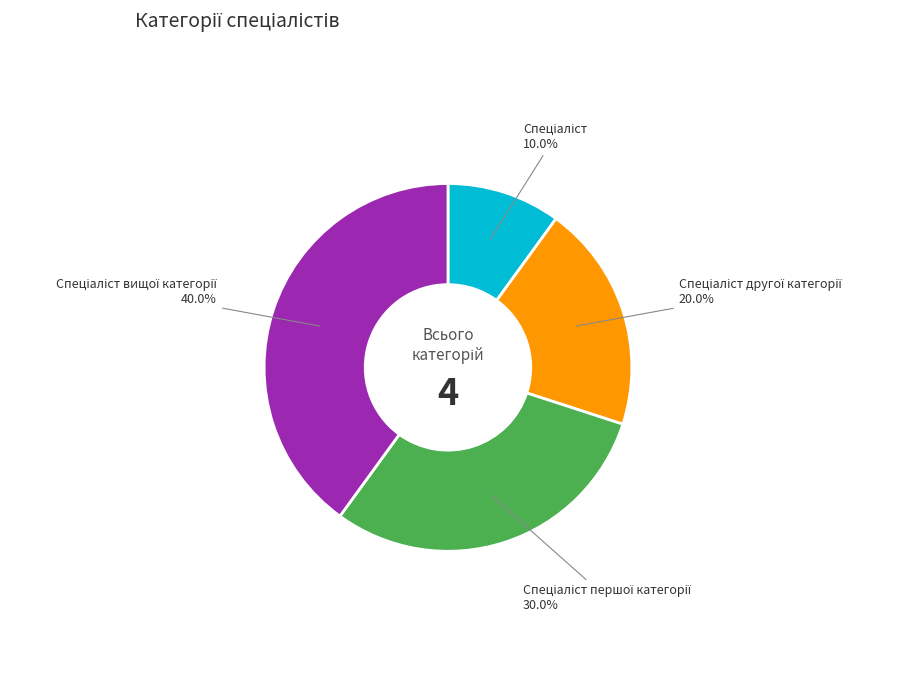

Is there any slice that represents more than half of the pie?

No